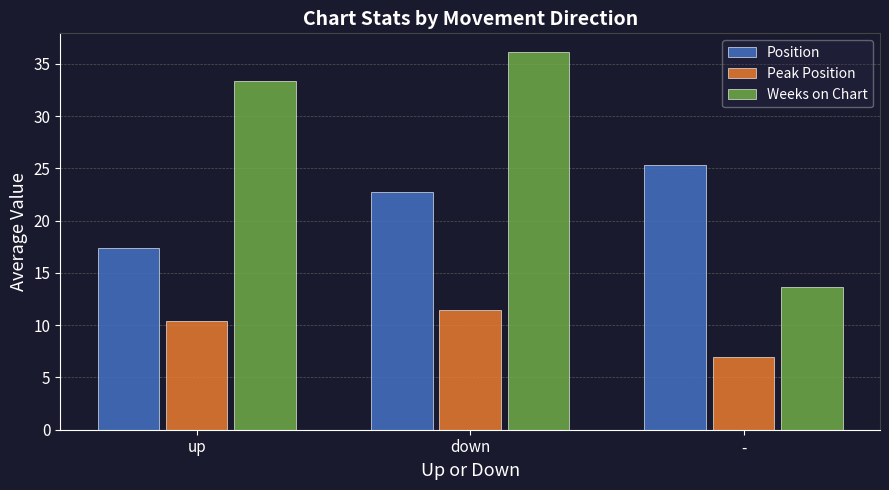

How many groups of bars are there?

3